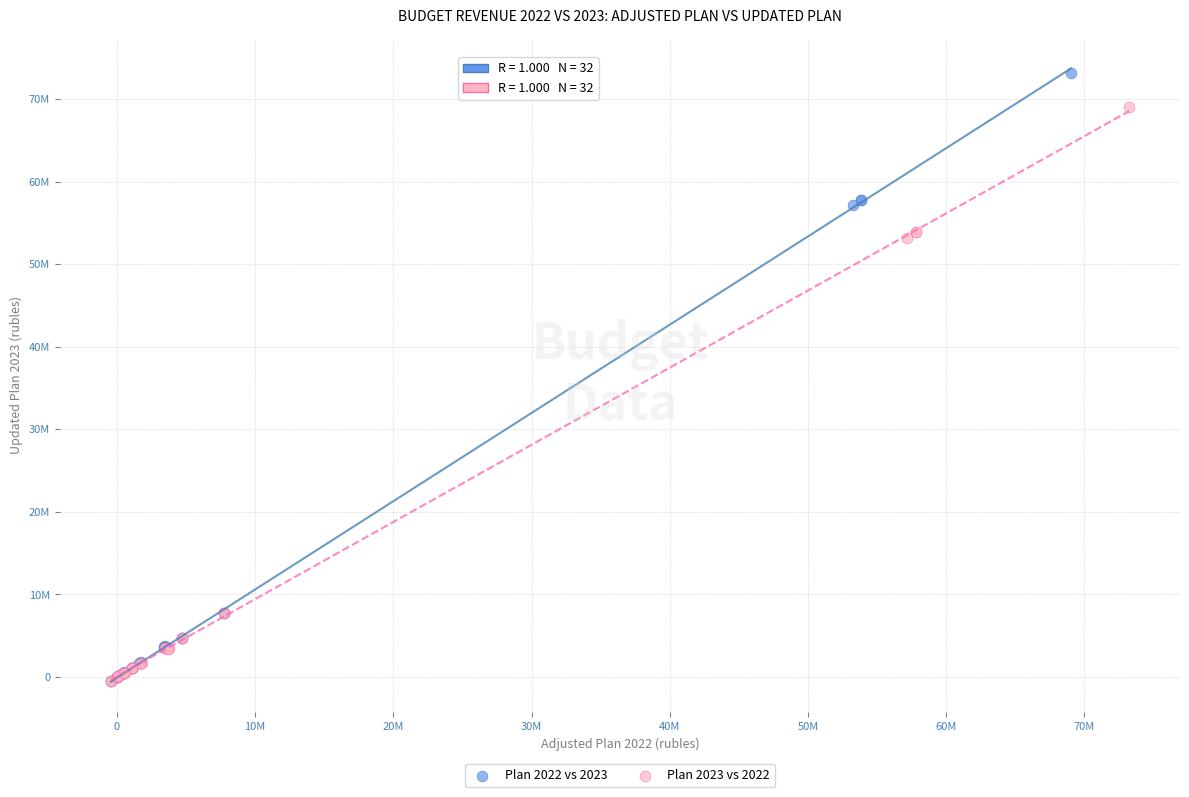

What are all the series names shown in the legend?

Plan 2022 vs 2023, Plan 2023 vs 2022